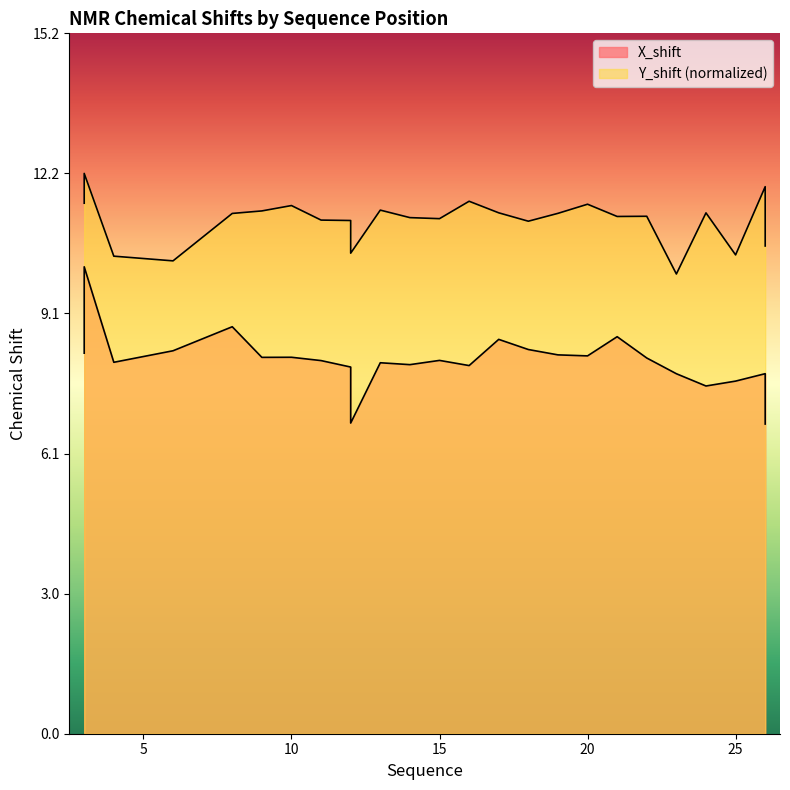

Which series has the widest spread of values?

X_shift